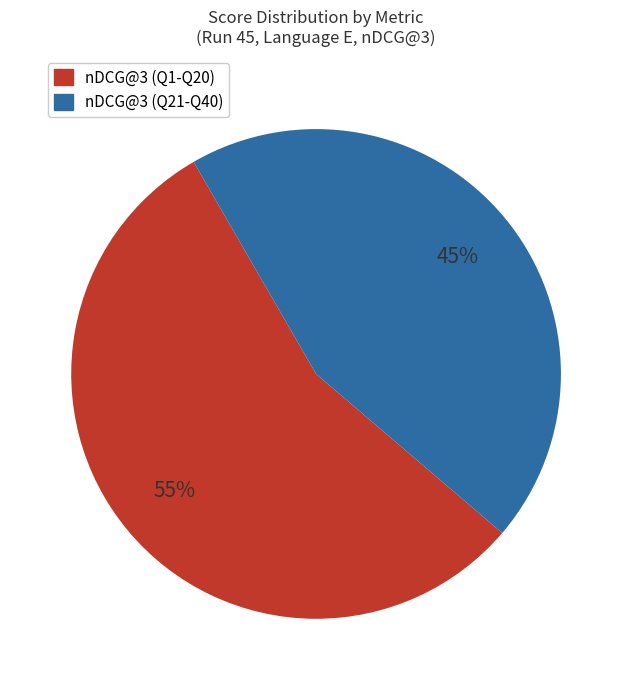

To the nearest percent, what is the average slice percentage?

50%